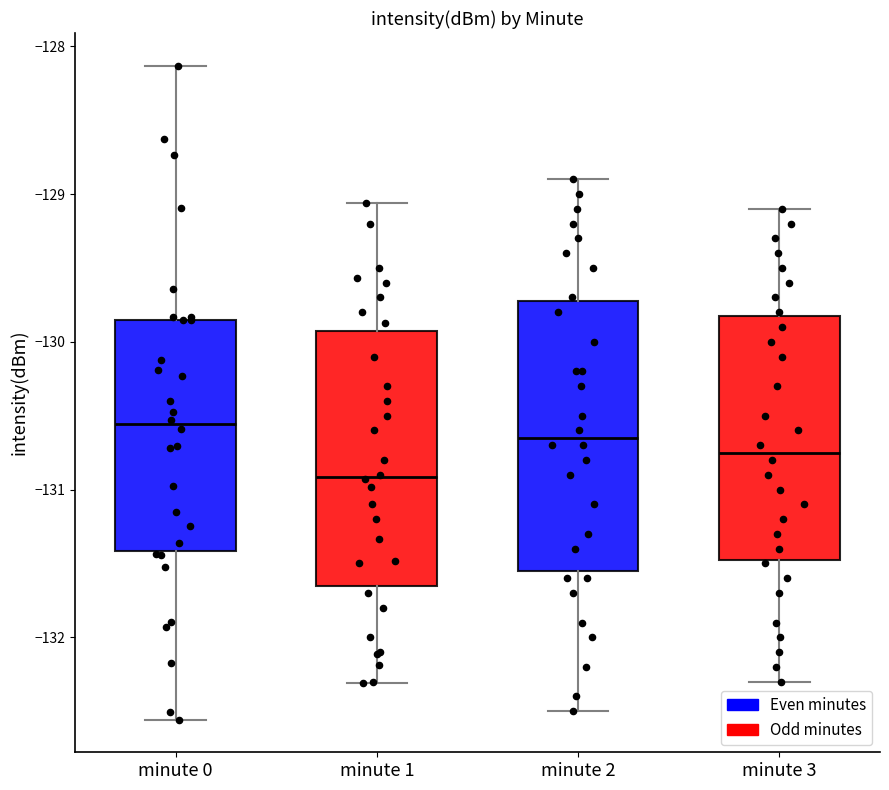

Which box is the tallest, from its lower edge to its upper edge?

minute 2